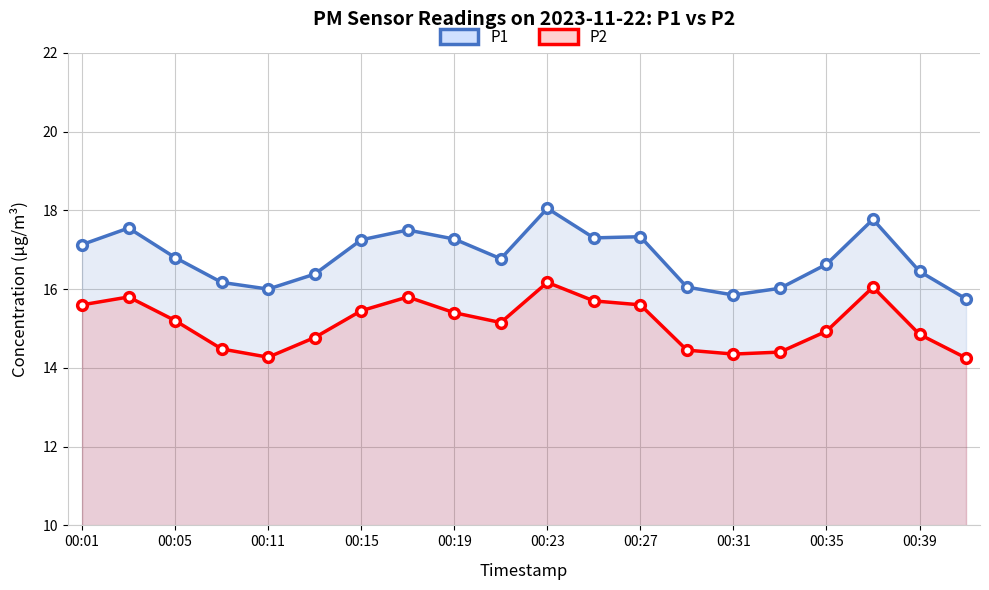

True or false: P1 and P2 intersect in this chart.

False